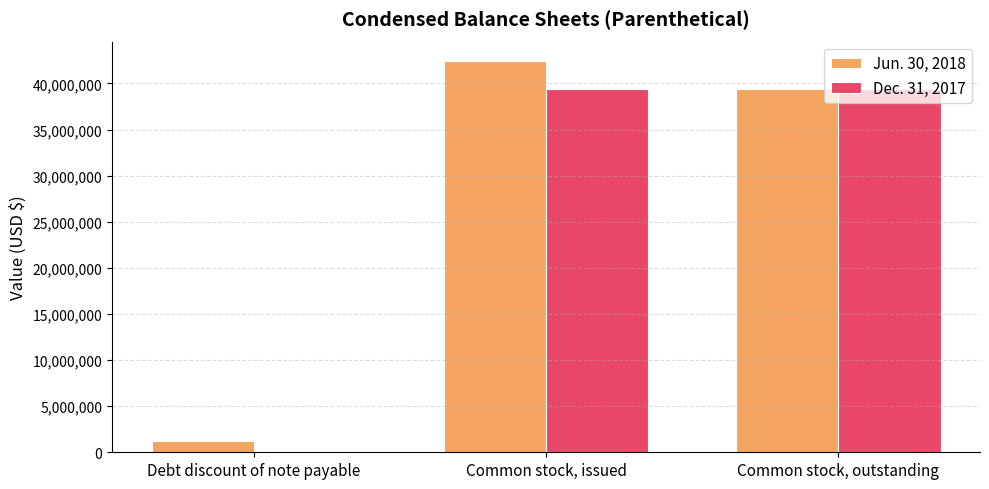

Reading right to left, extract all data points from this chart.

Jun. 30, 2018: Common stock, outstanding=39439505	Common stock, issued=42427358	Debt discount of note payable=1205434
Dec. 31, 2017: Common stock, outstanding=39439505	Common stock, issued=39439505	Debt discount of note payable=0